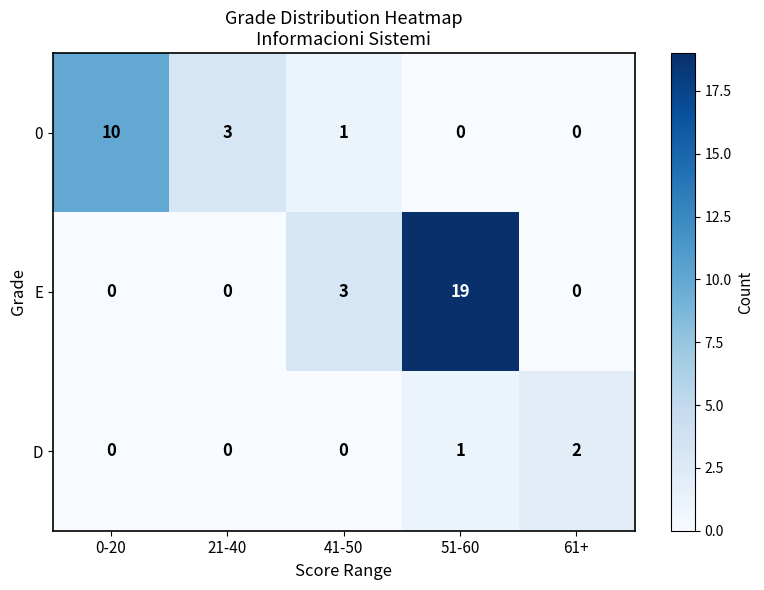

Reading left to right, list all the values displayed in this chart.

0: 0-20=10	21-40=3	41-50=1	51-60=0	61+=0
E: 0-20=0	21-40=0	41-50=3	51-60=19	61+=0
D: 0-20=0	21-40=0	41-50=0	51-60=1	61+=2